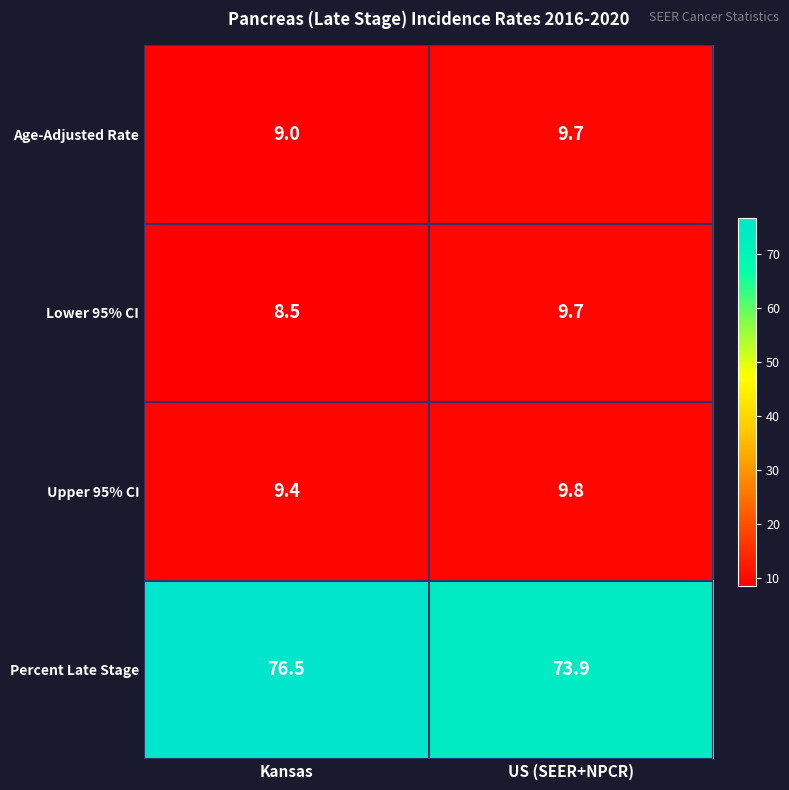

The value of Lower 95% CI at Kansas is 2.8. True or false?

False